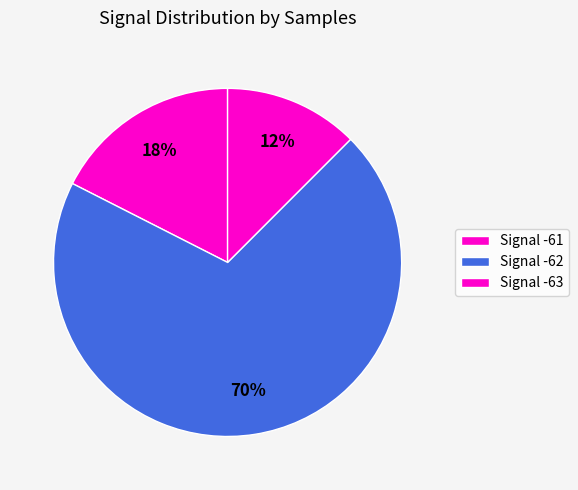

How many segments does this pie chart have?

3